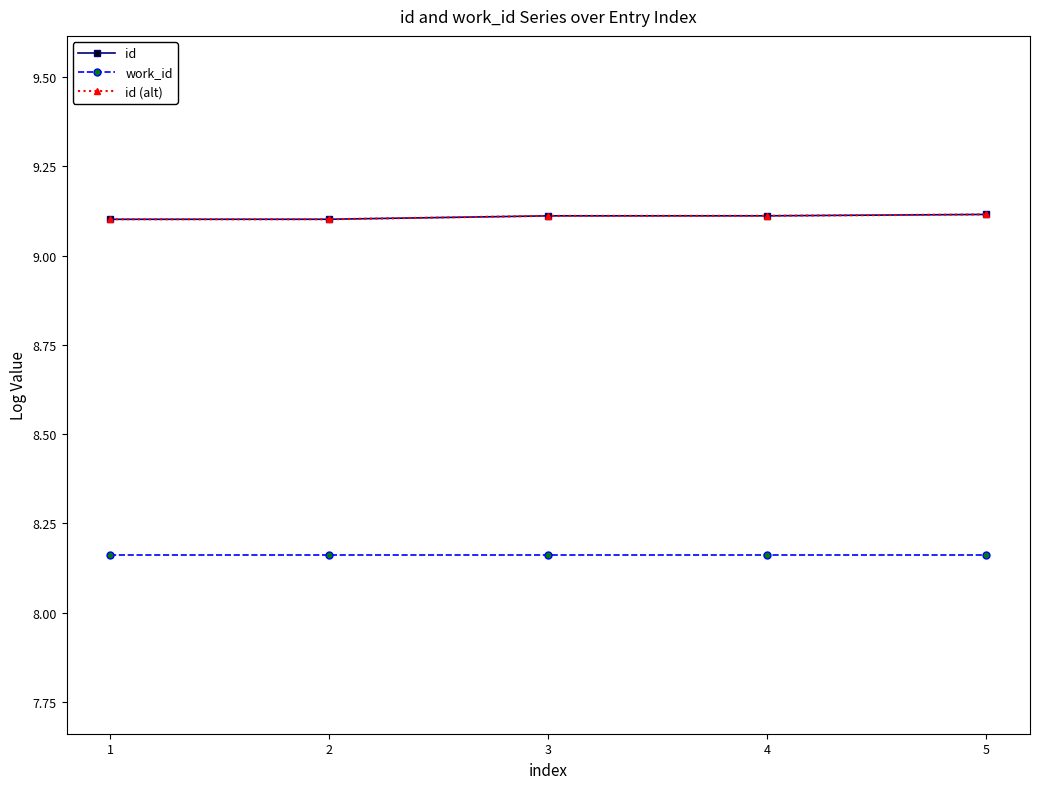

At how many categories does at least one series exceed 8?

5